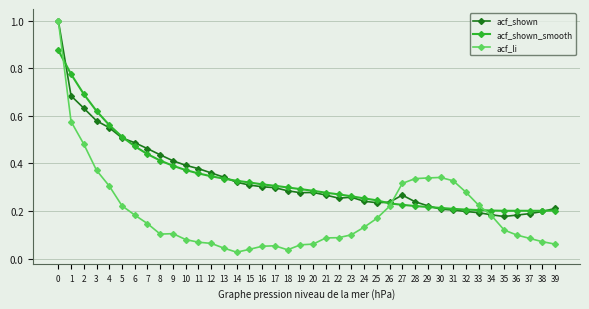

What is the highest value of the acf_shown series?

1.0